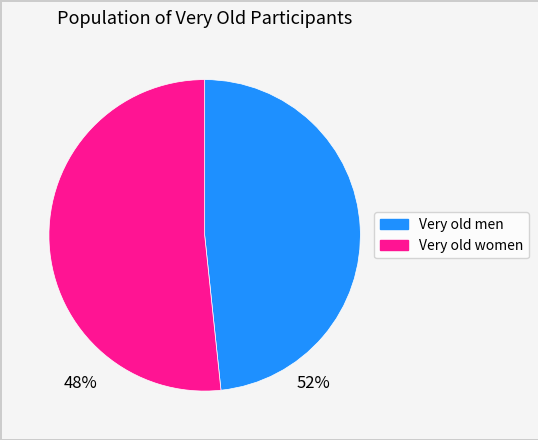

Which category has the biggest portion of the pie?

Very old women